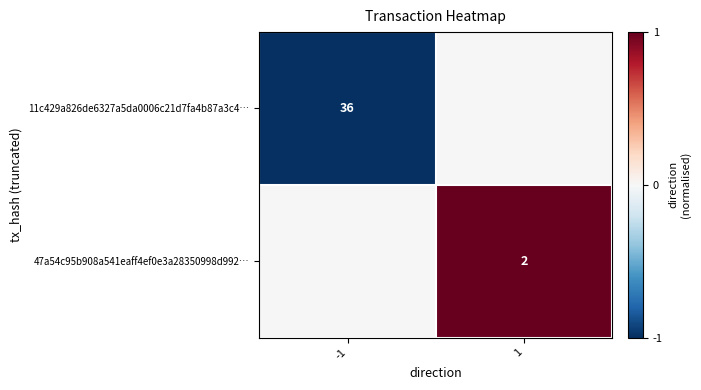

What is the difference between the highest and lowest values at 1?

1